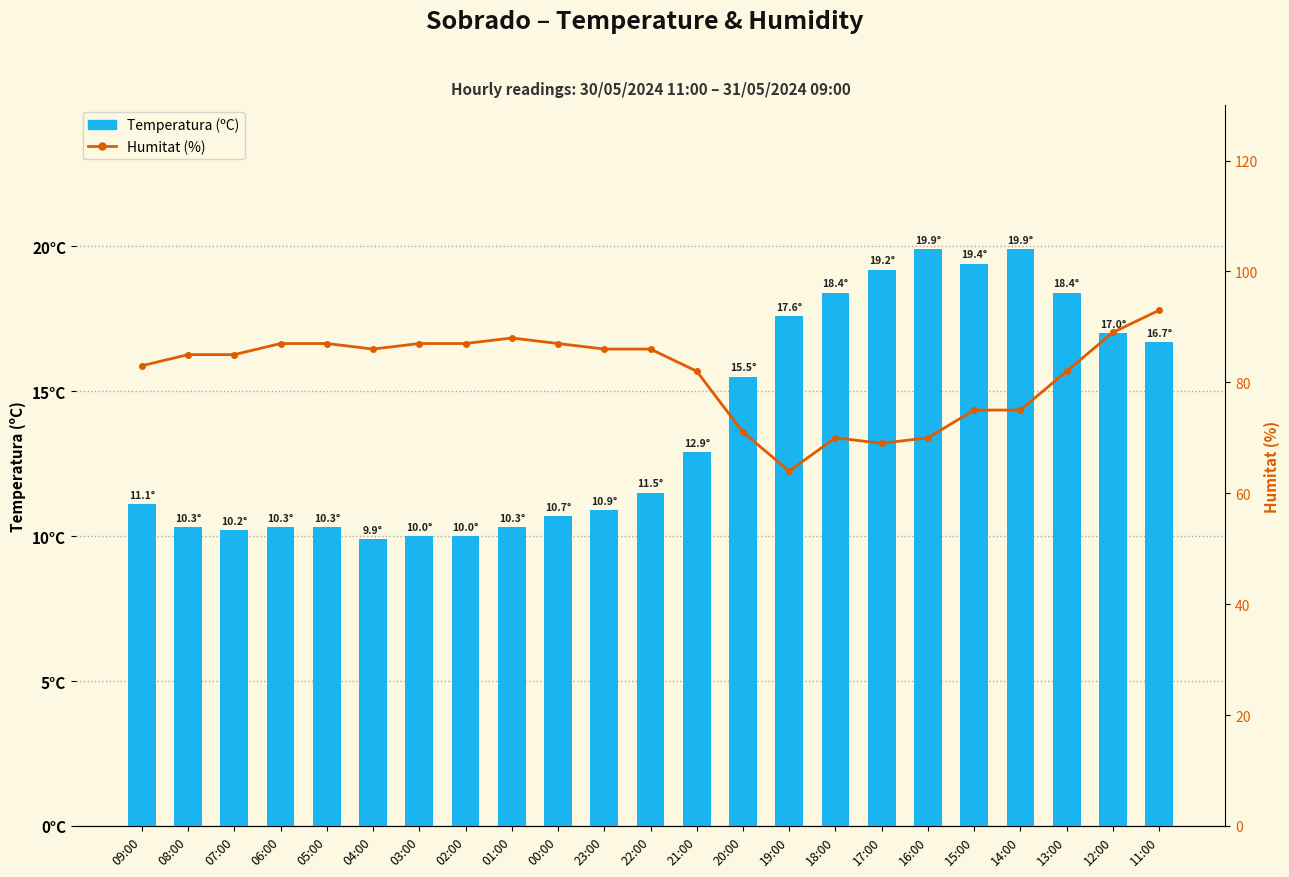

At how many categories does at least one series exceed 88?

2